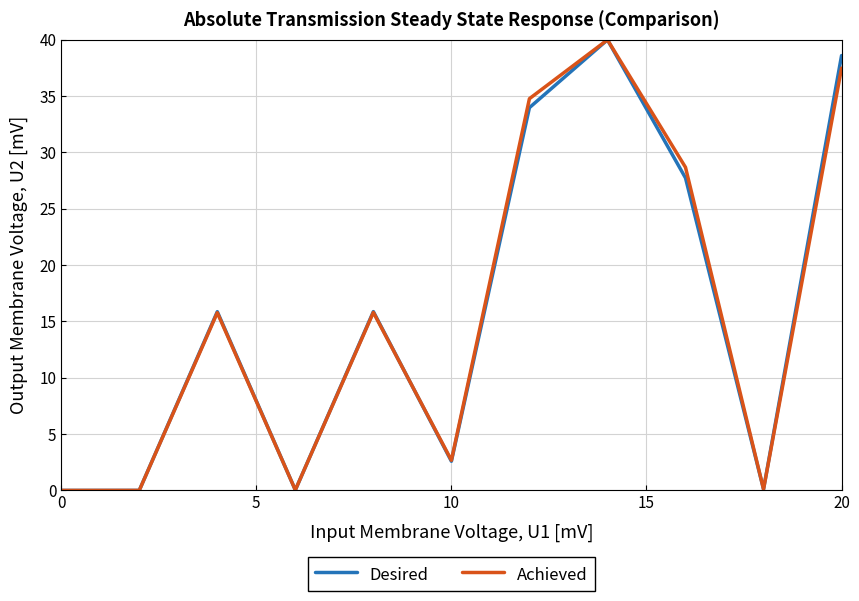

What is the highest value of the Achieved series?

40.0